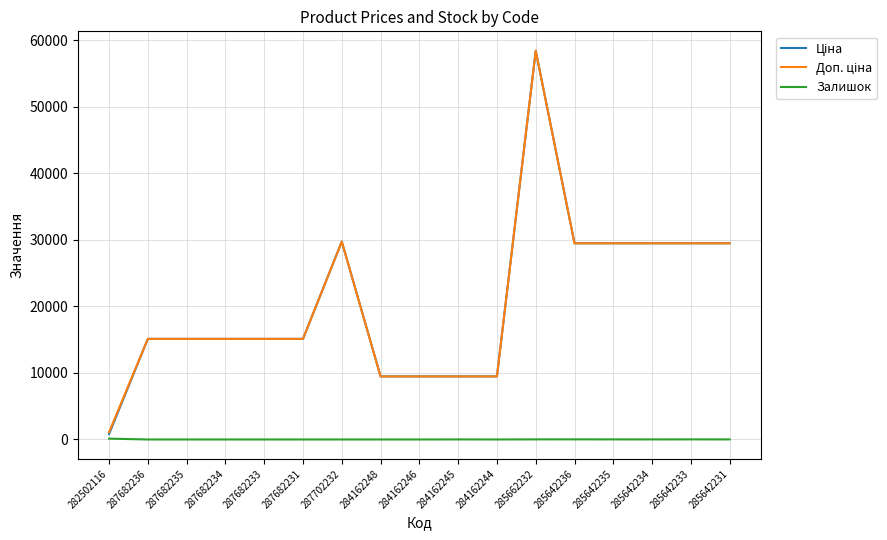

Which label corresponds to the largest value in the chart?

285662232